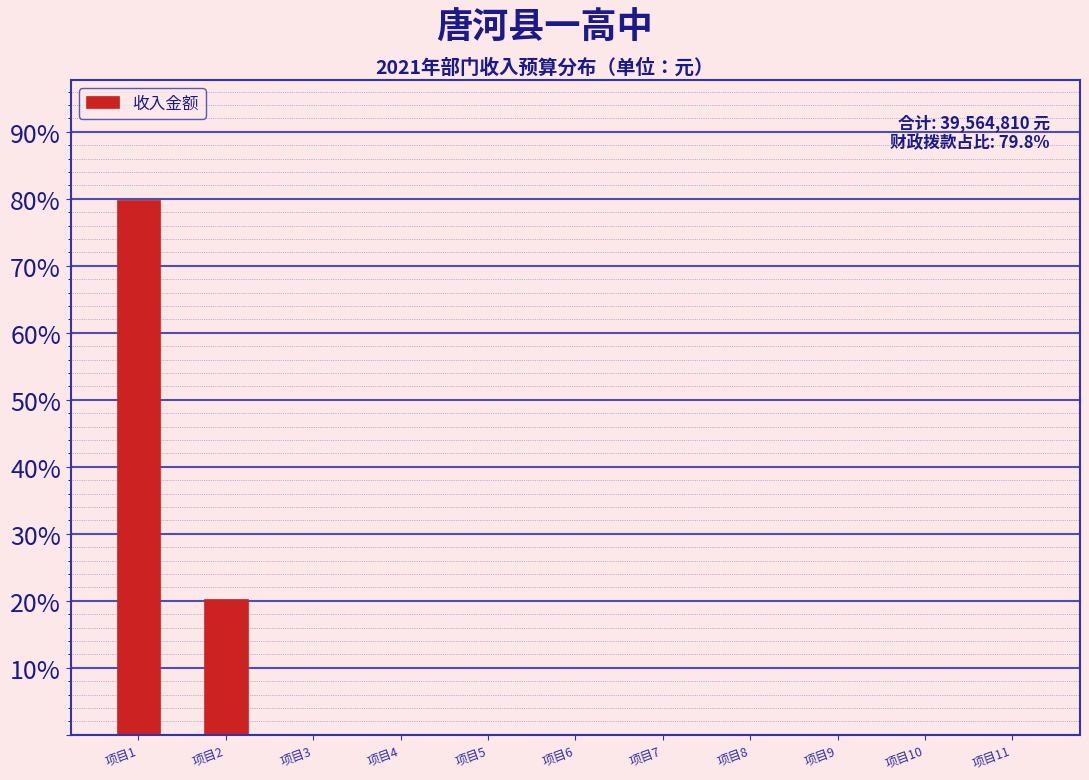

Reading right to left, what are all the values shown in this chart?

项目11=0.0	项目10=0.0	项目9=0.0	项目8=0.0	项目7=0.0	项目6=0.0	项目5=0.0	项目4=0.0	项目3=0.0	项目2=20.2	项目1=79.8